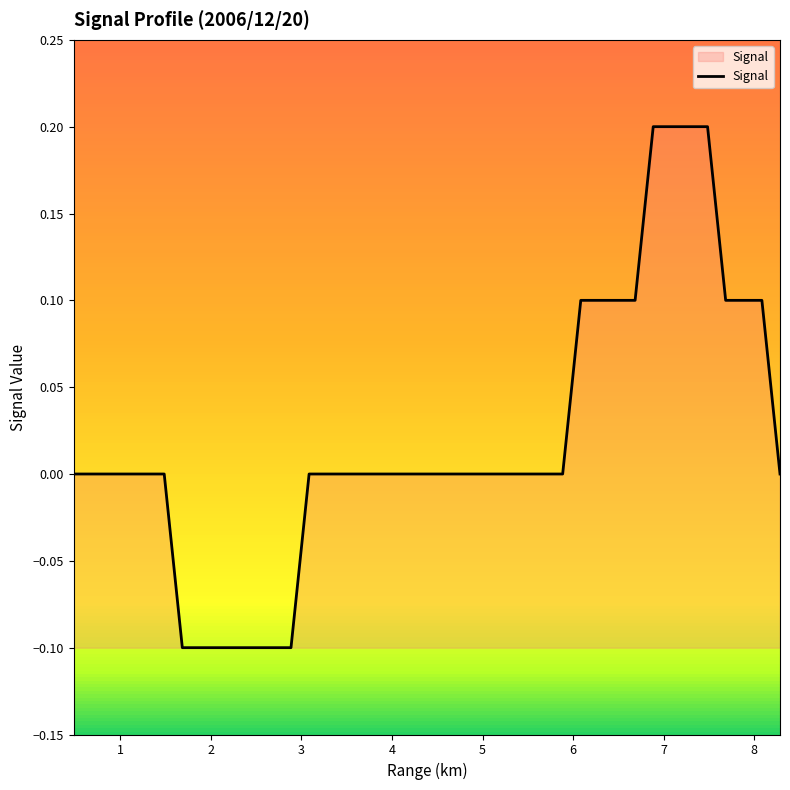

What is the difference between the maximum and minimum values?

0.3